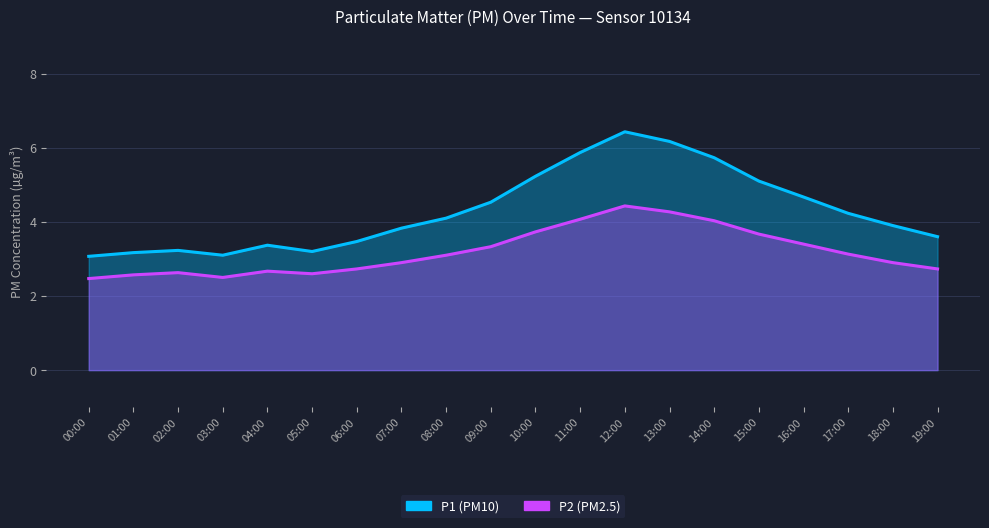

Which has a higher value, 09:00 or 11:00?

11:00